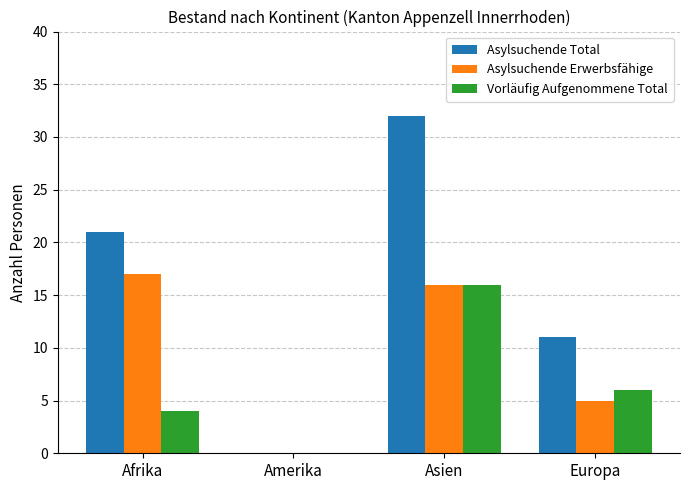

Which series has the largest range (max minus min)?

Asylsuchende Total